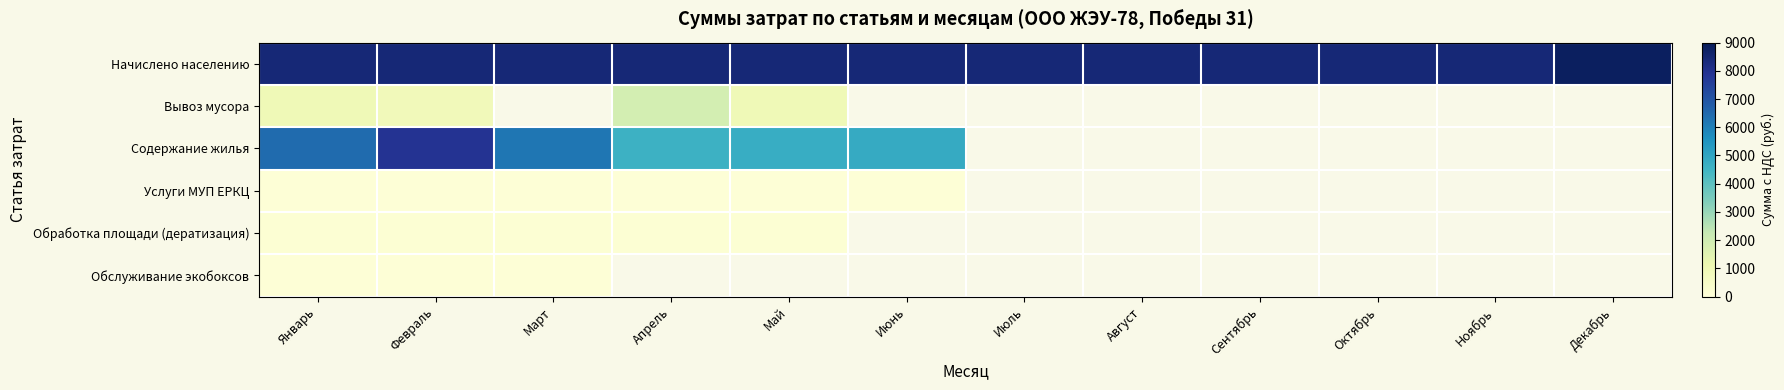

What is the difference between the highest and lowest values at Апрель?

8345.1